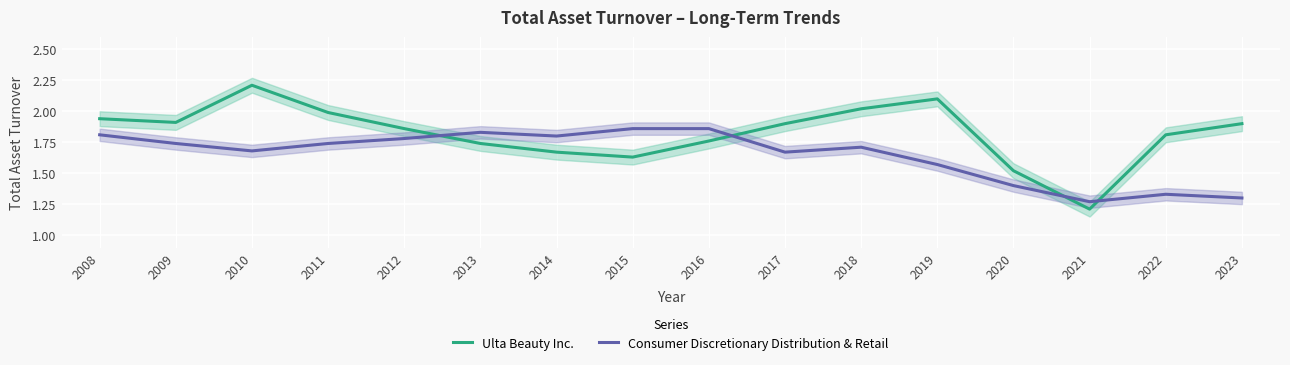

How many interior local valleys does the Consumer Discretionary Distribution & Retail series have?

4